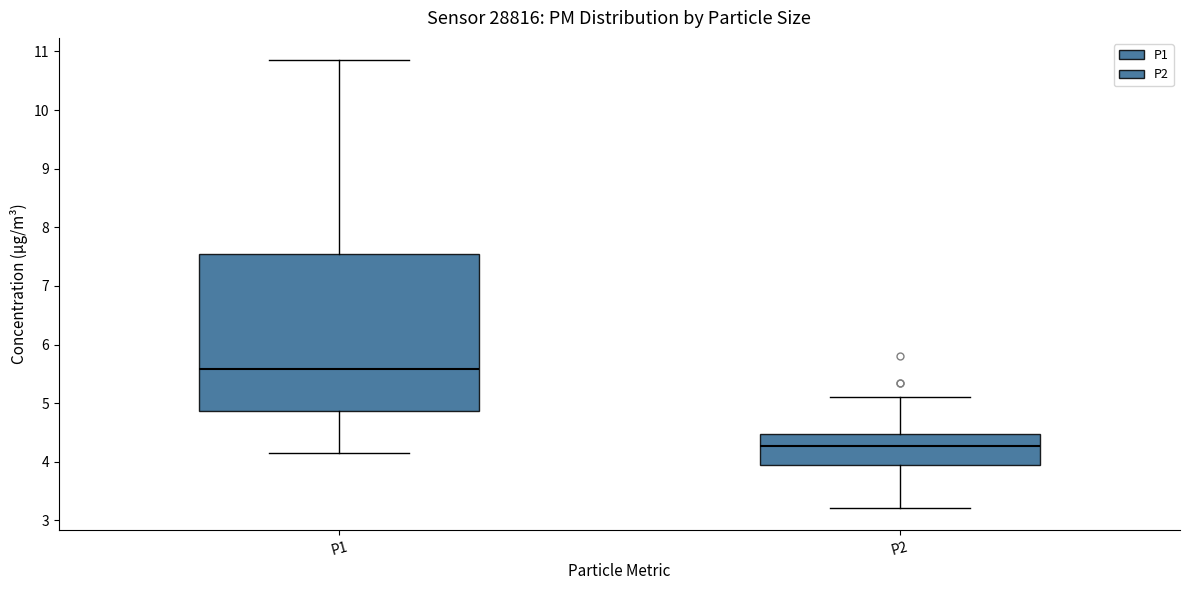

Reading left to right, transcribe this box plot: for each box, give where its median line is, the range the box spans, and where its two whiskers end, as read against the y-axis. The values are not printed on the chart, so give them approximately, as read against the axis.

P1: median 5.6, box 4.9 to 7.5, whiskers 4.2 to 10.9
P2: median 4.3, box 4.0 to 4.5, whiskers 3.2 to 5.1